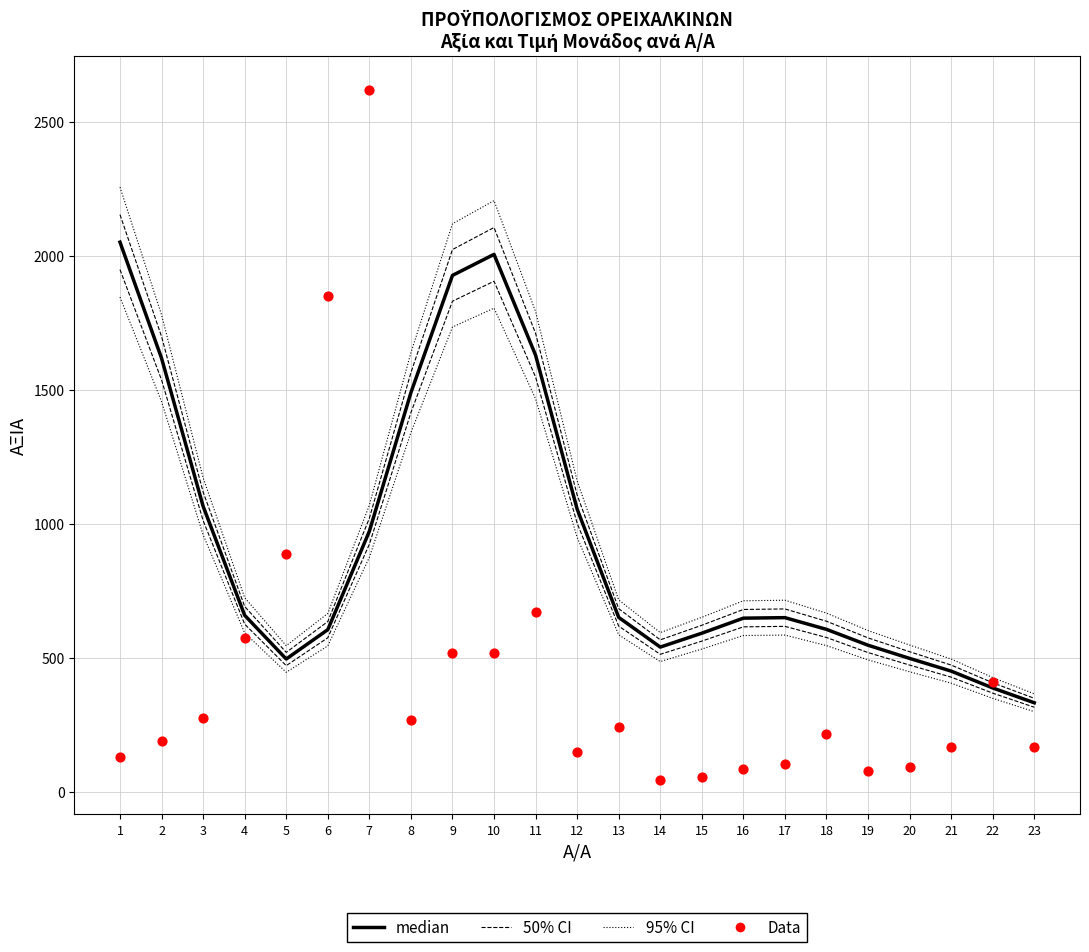

At how many categories does at least one series exceed 277?

23